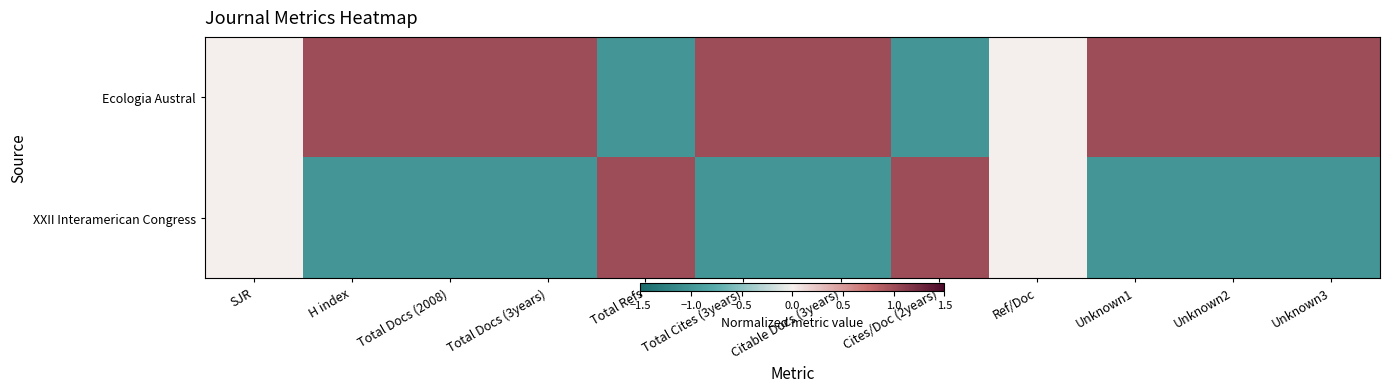

At which category is the sum across all series the highest?

SJR